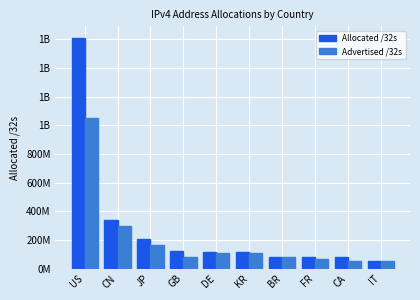

Are the bars grouped side by side (vs. stacked)?

Yes